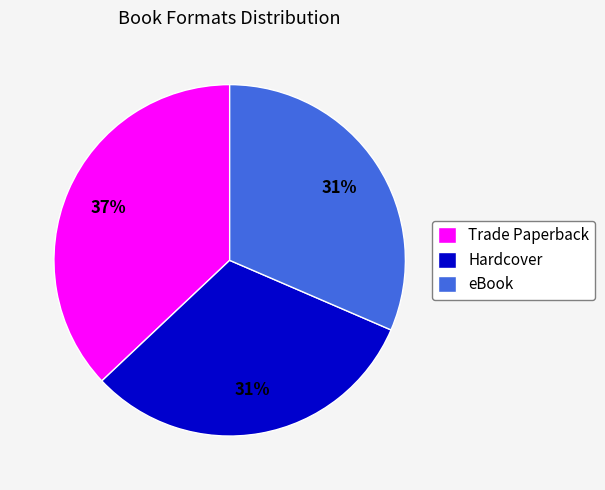

How many segments does this pie chart have?

3